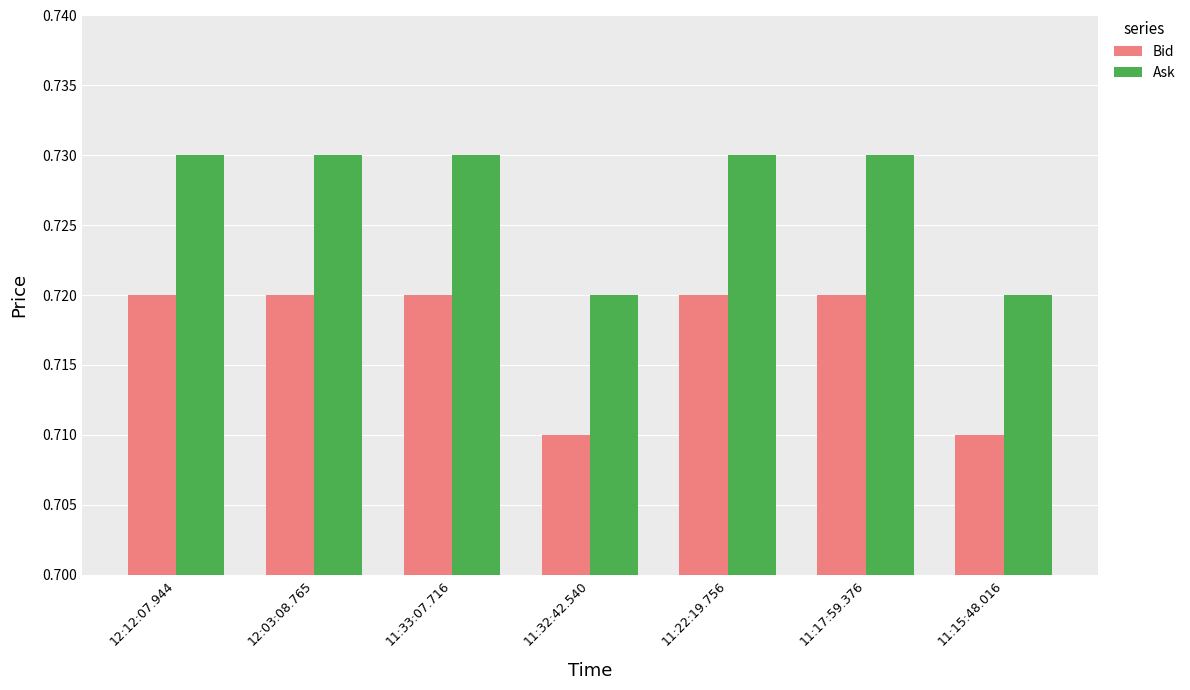

What is the sum of all Bid values?

5.0